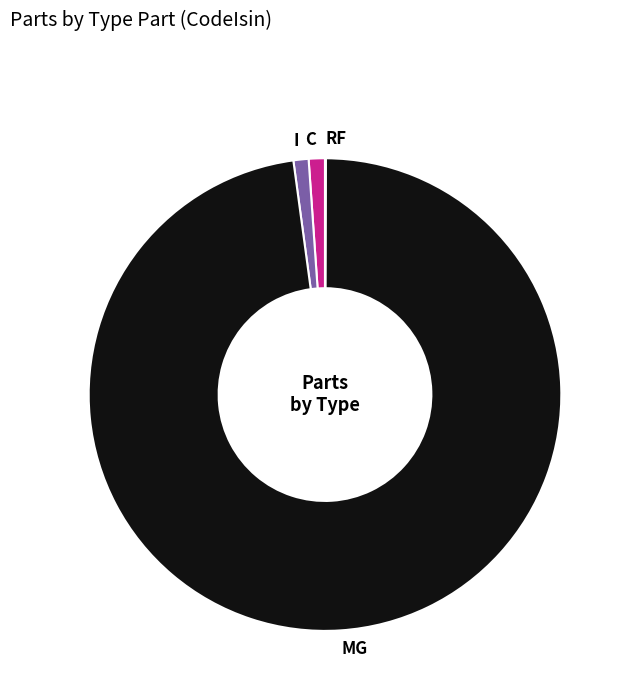

Is it true that I is 11% of the pie?

False